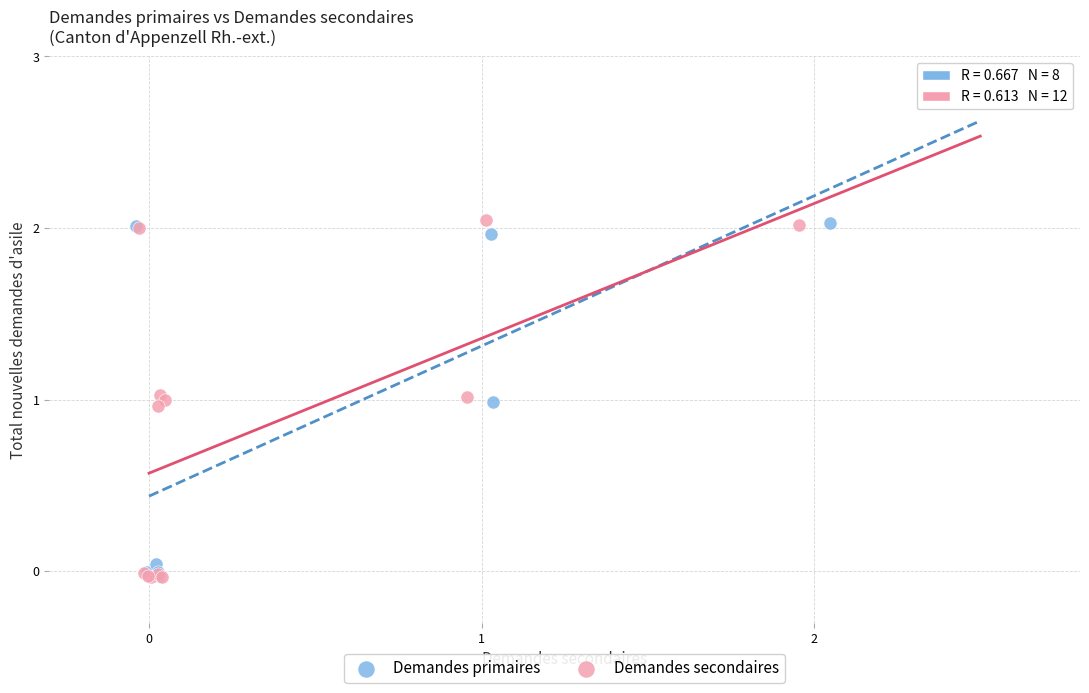

What are all the series names shown in the legend?

Demandes primaires, Demandes secondaires